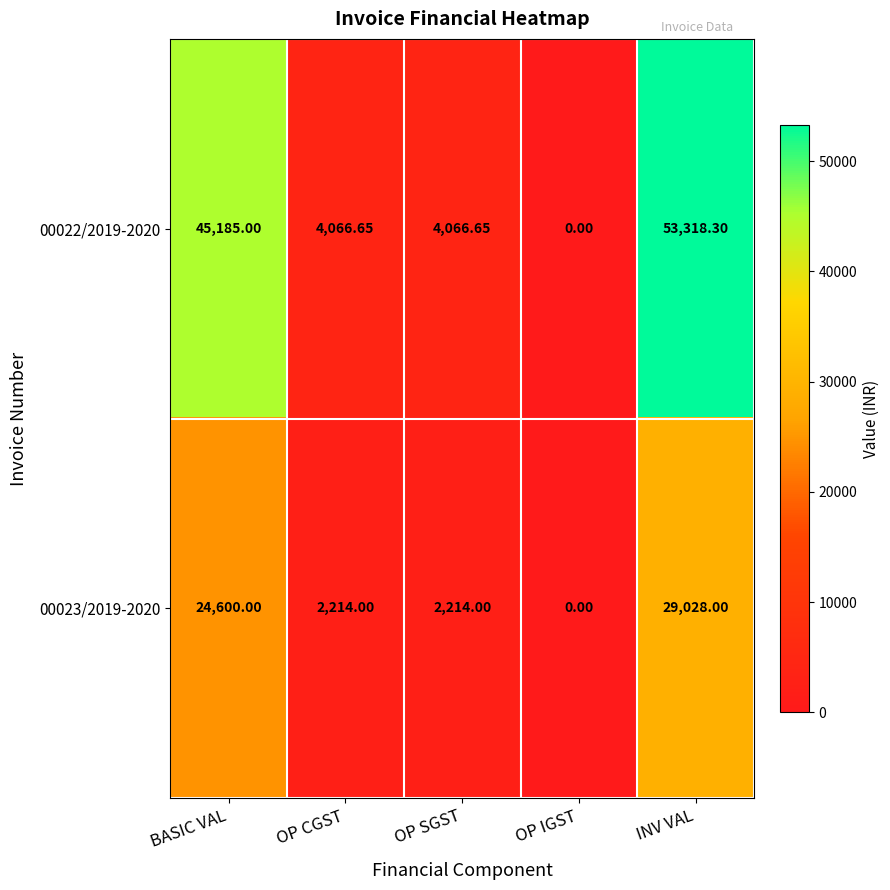

Which category has the lowest value across all series?

OP IGST